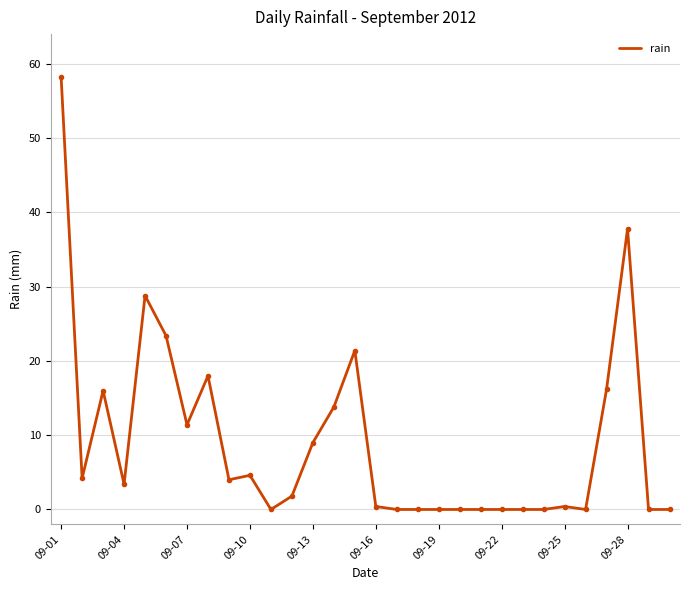

What is the difference between the maximum and minimum values?

58.2